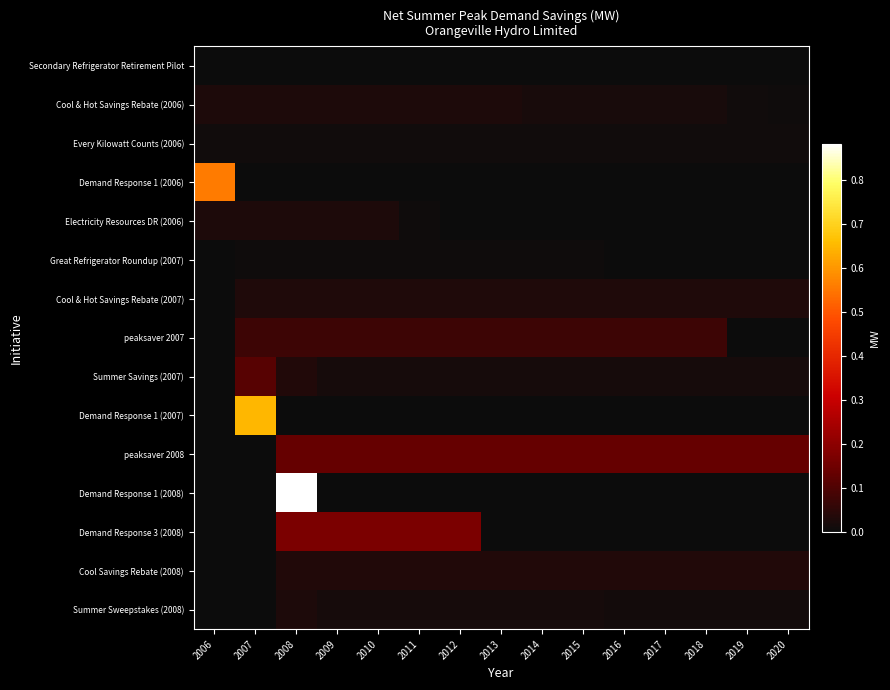

At which category is the sum across all series the highest?

2008